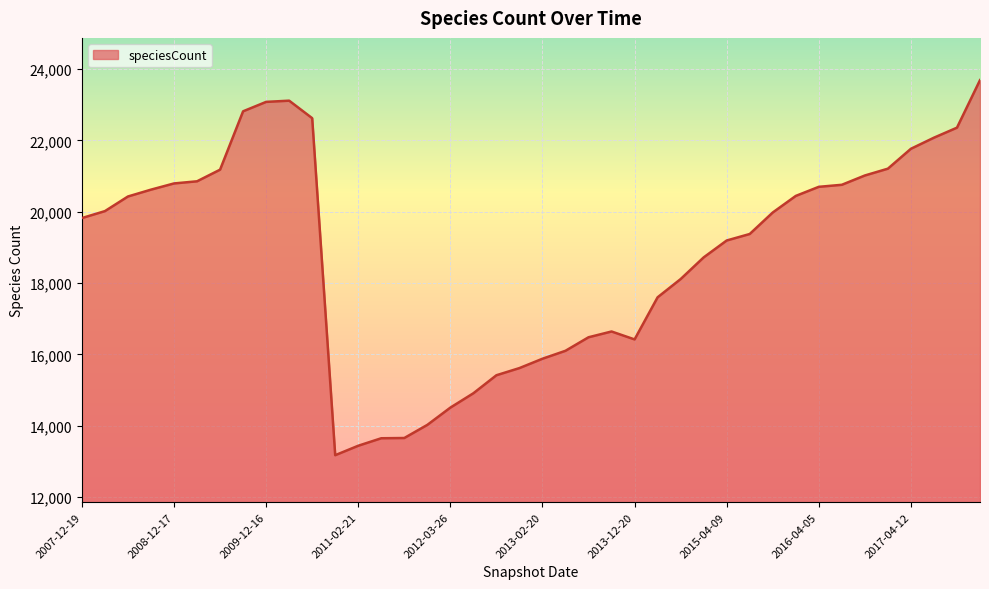

What is the greatest value displayed?

23692